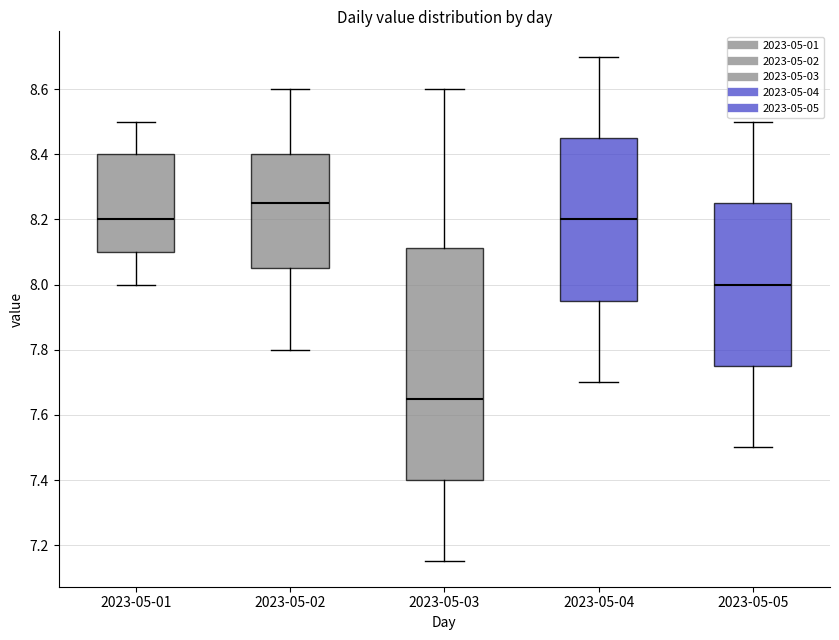

Which box is the tallest, from its lower edge to its upper edge?

2023-05-03